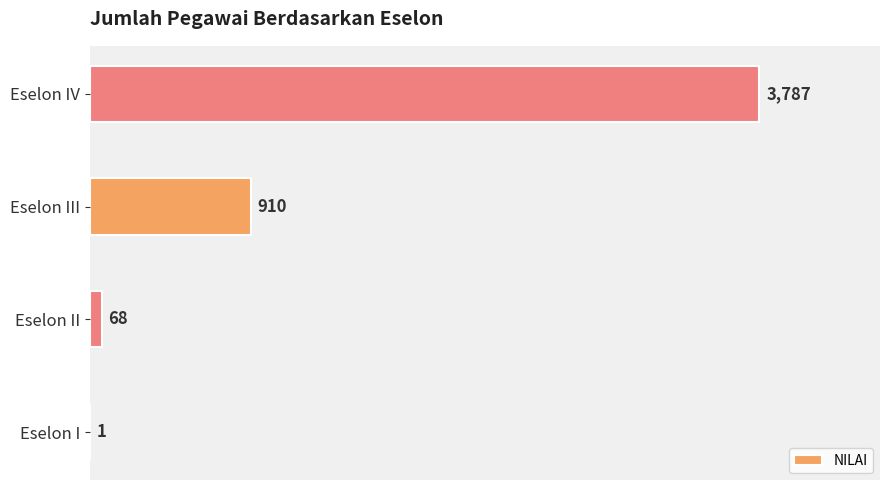

What is the greatest value displayed?

3787